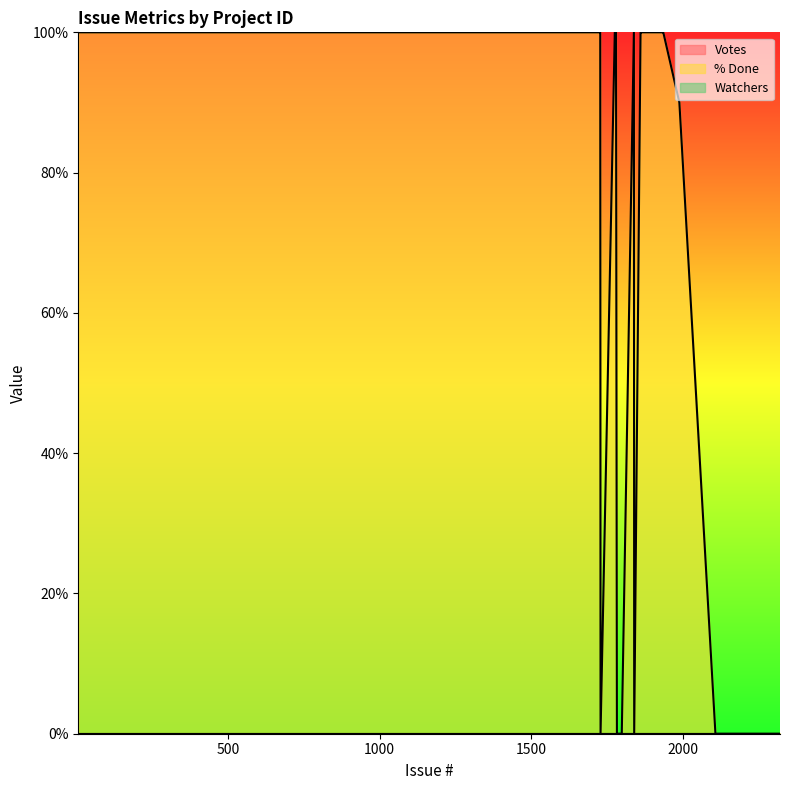

Where is the first local maximum for % Done?

1728